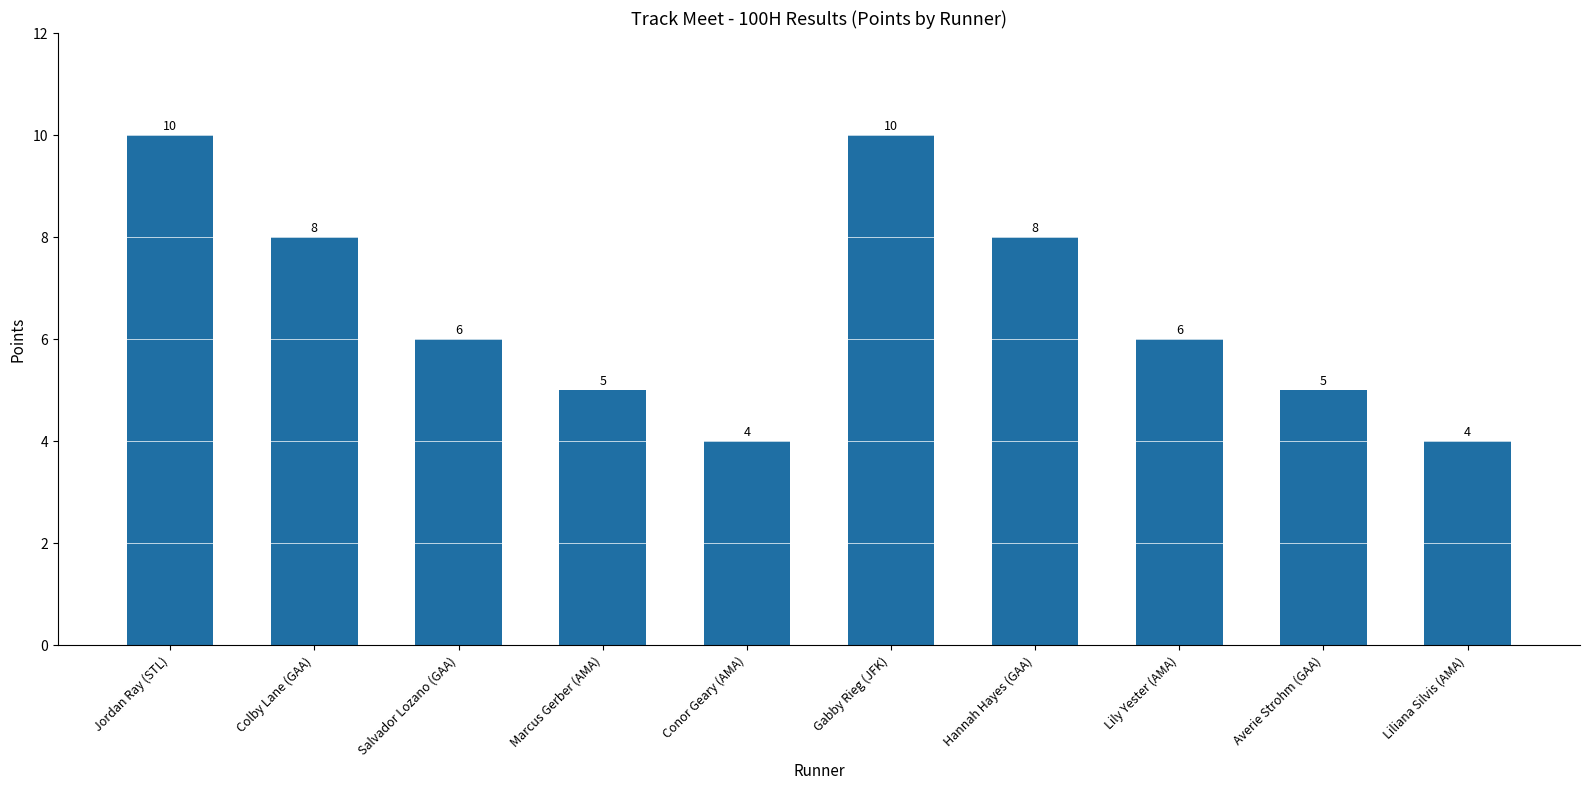

What is the value of the 6th bar from the left?

10